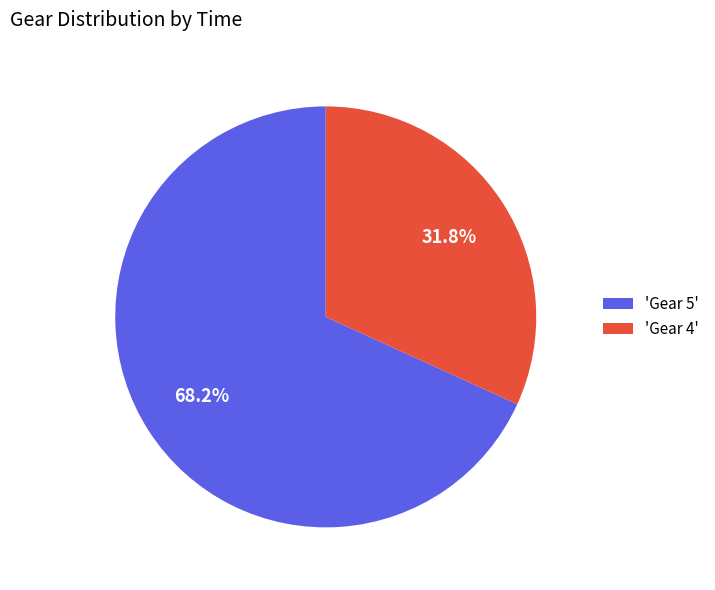

Which category accounts for the majority?

'Gear 5'